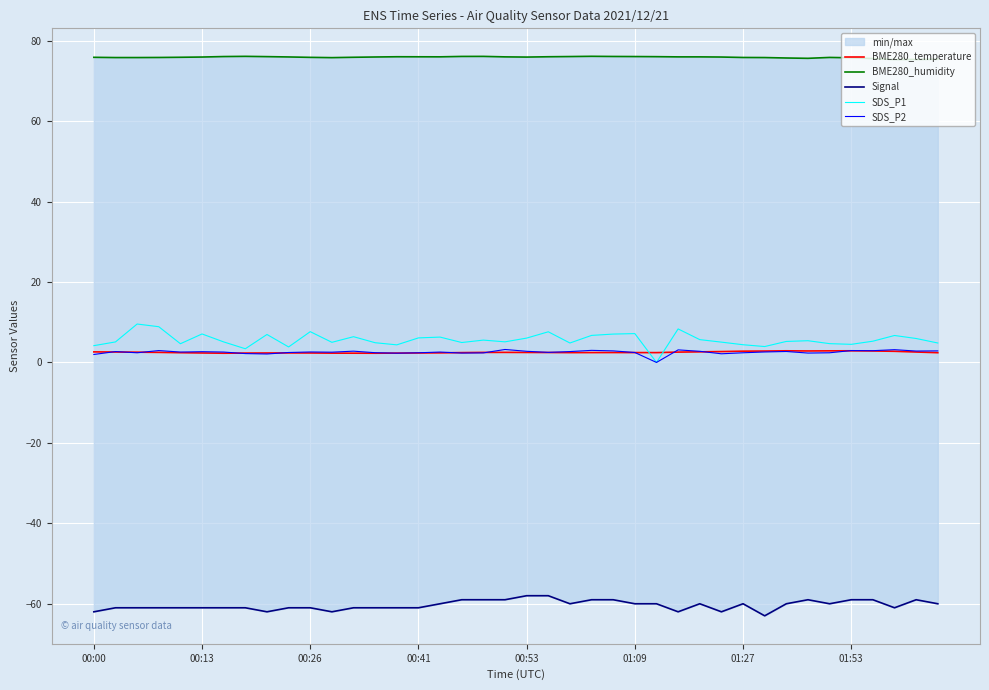

At which category does the chart reach its minimum across all series?

31